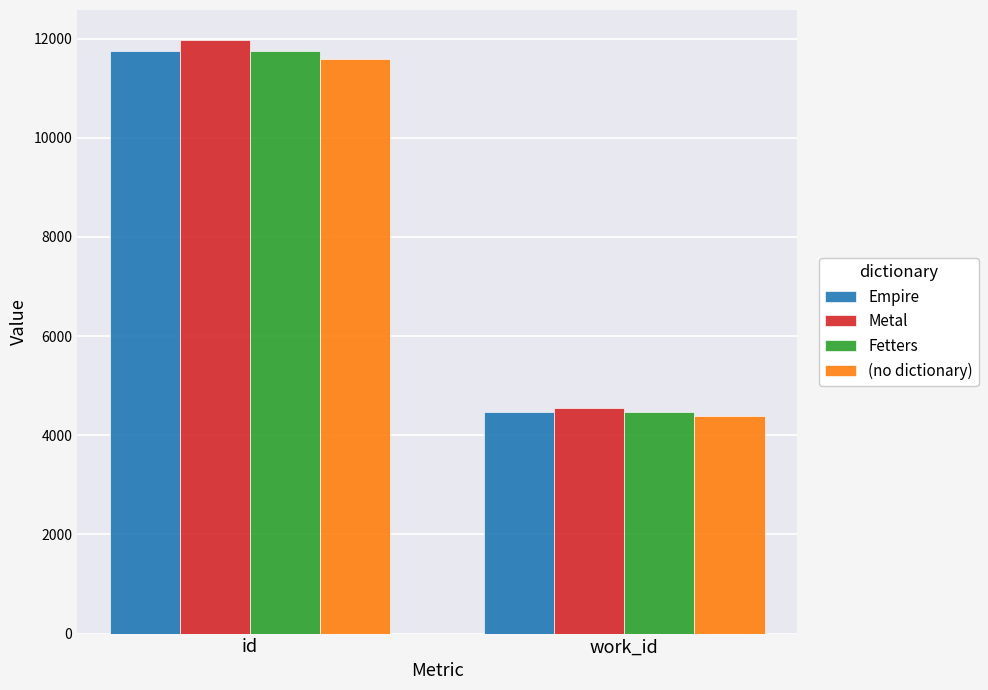

How many groups of bars are there?

2